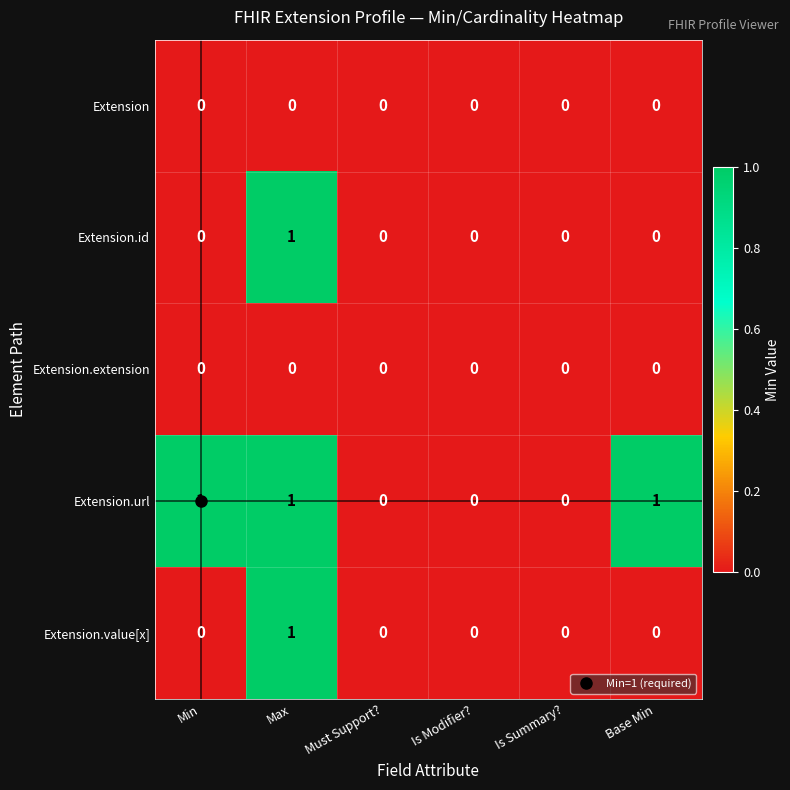

How many distinct data groups are displayed?

5